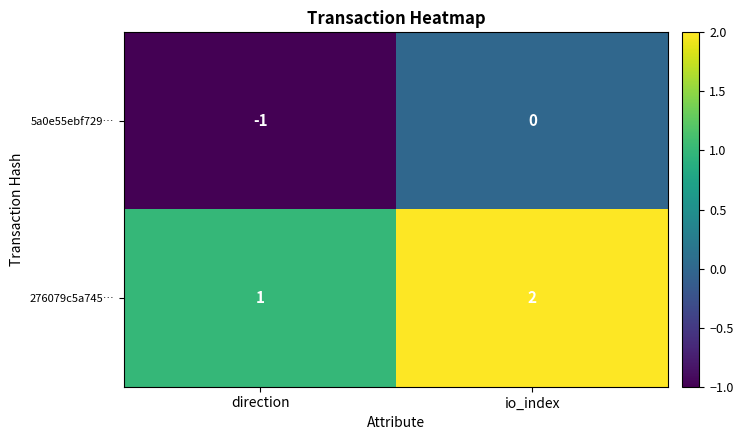

How many series are shown in this chart?

2